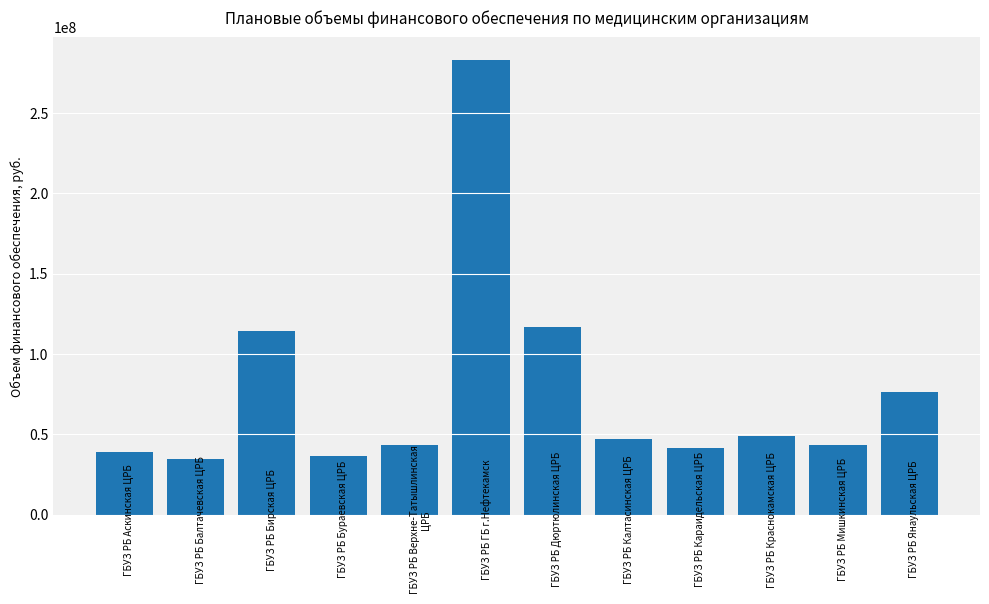

What is the ratio of the value at ГБУЗ РБ Бураевская ЦРБ to the value at ГБУЗ РБ Караидельская ЦРБ?

0.9